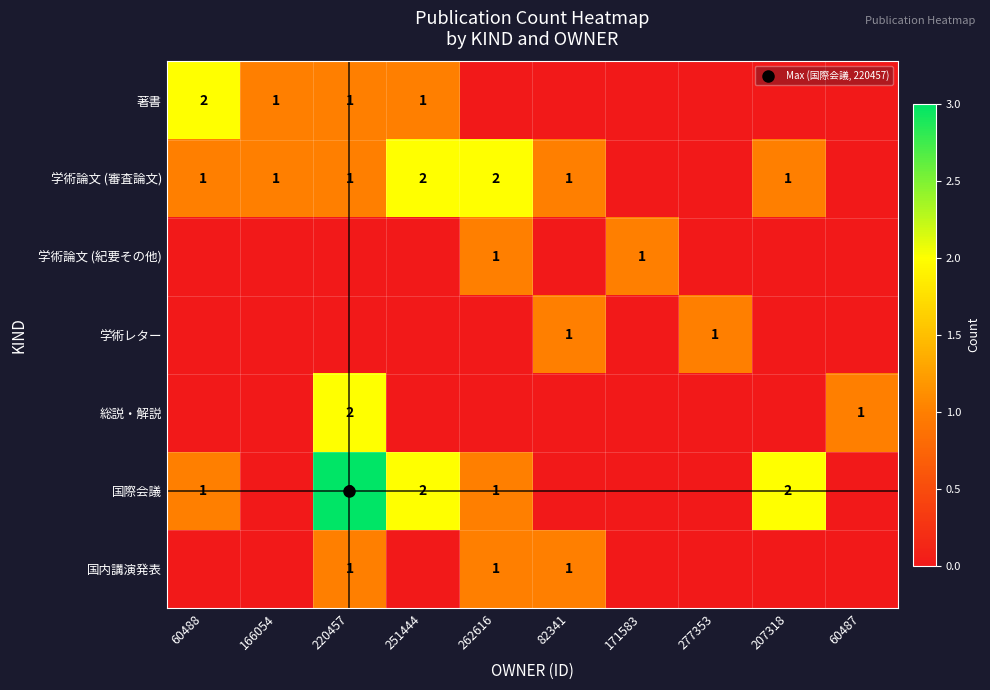

Rank the series at 82341 from highest to lowest value.

学術論文 (審査論文), 学術レター, 国内講演発表, 著書, 学術論文 (紀要その他), 総説・解説, 国際会議